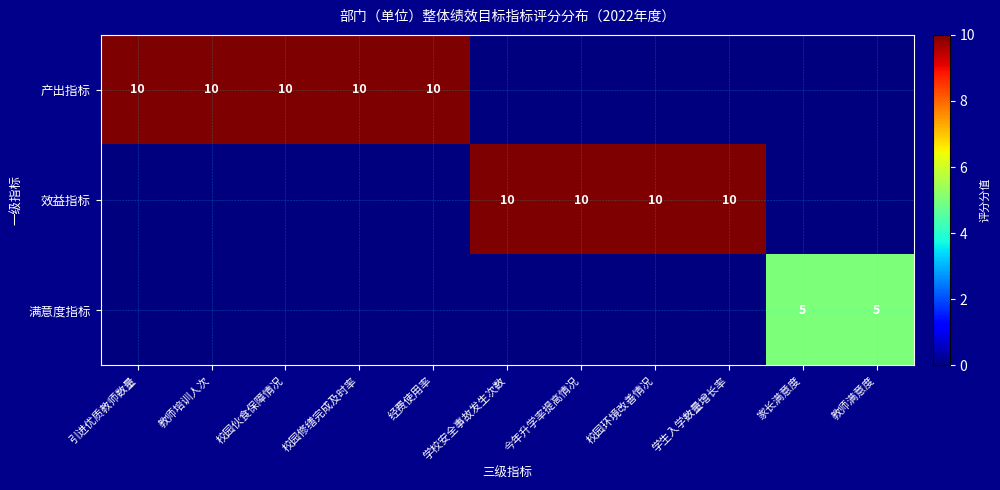

The value of 效益指标 at 学校安全事故发生次数 is 10. True or false?

True